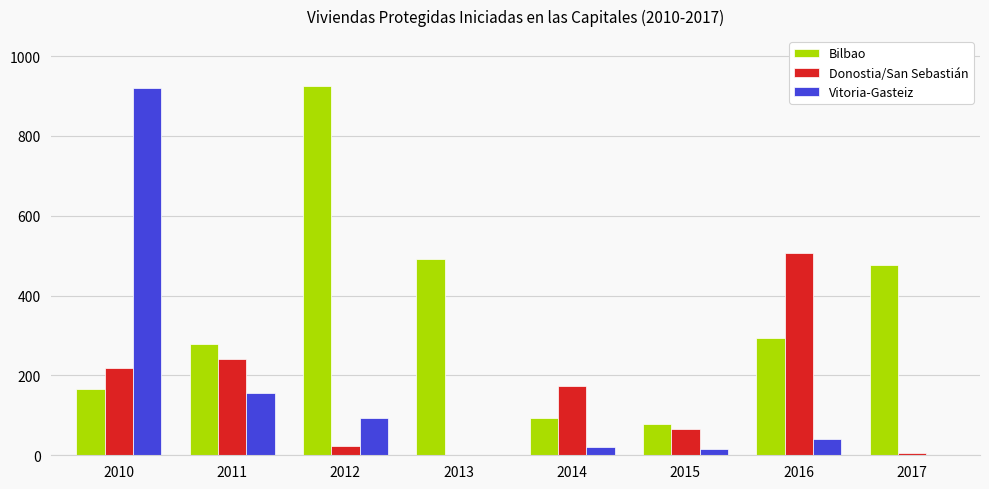

Which series changed the most between 2012 and 2015?

Bilbao